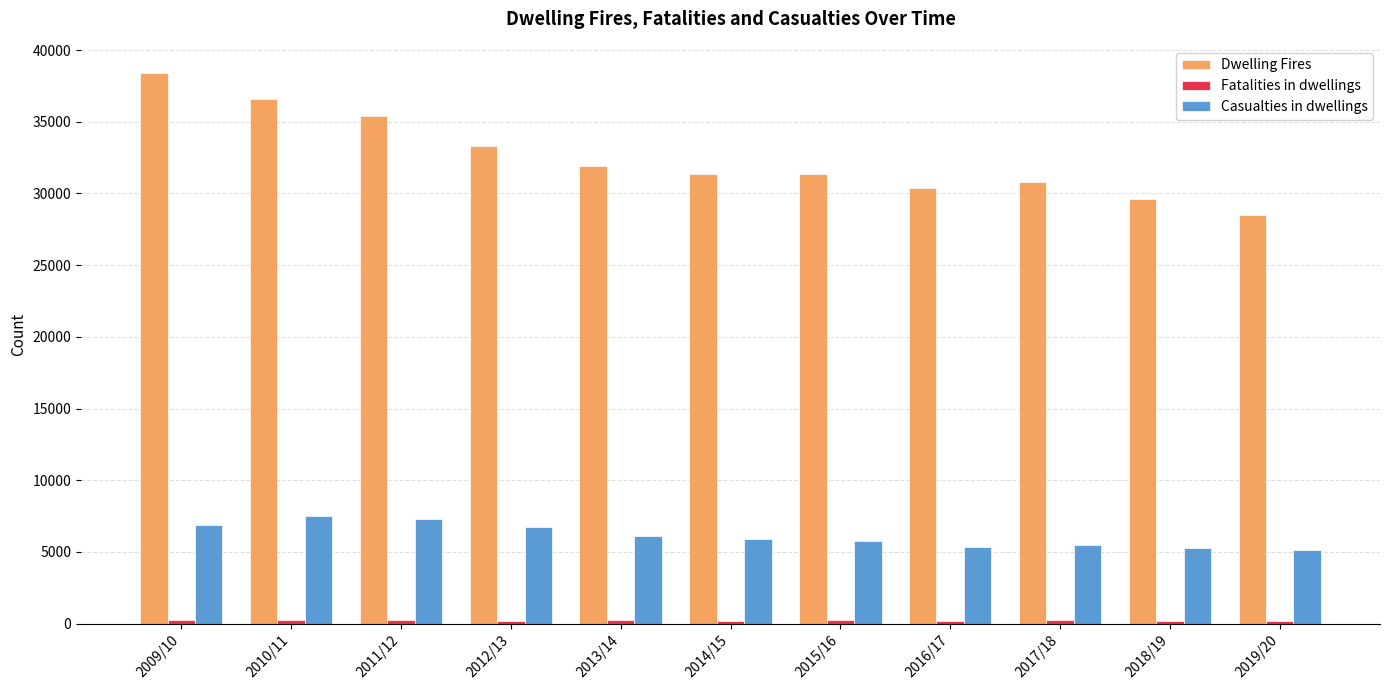

Which series has the widest spread of values?

Dwelling Fires